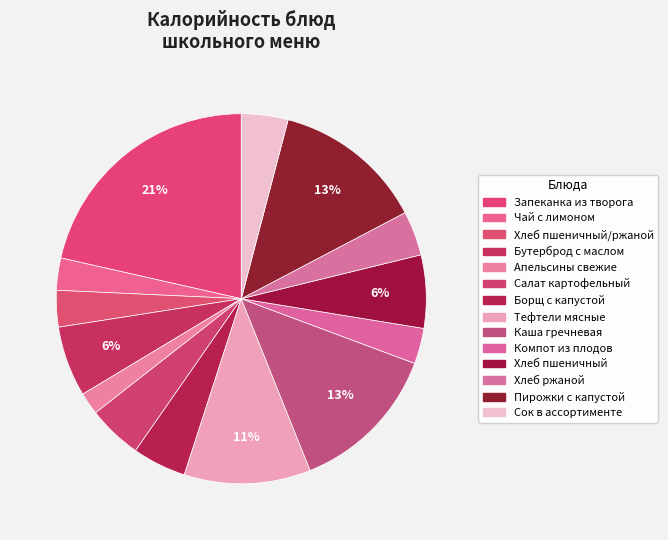

How many segments does this pie chart have?

14